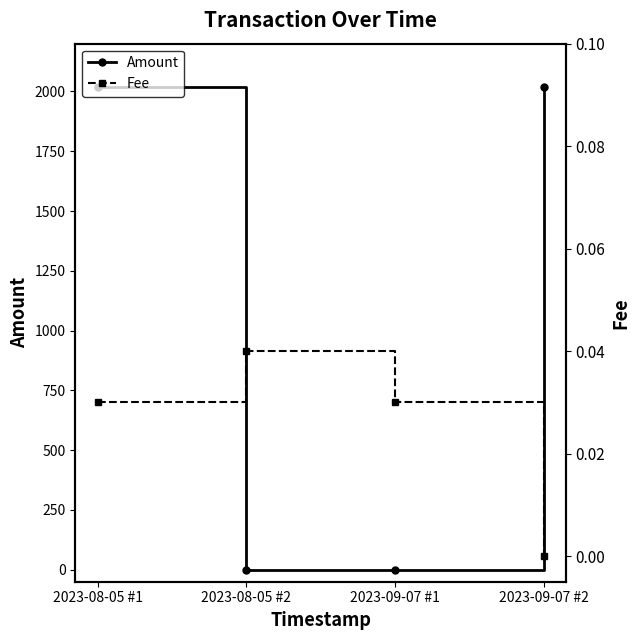

The value of Amount at 2023-08-05 #2 is 0.0. True or false?

True